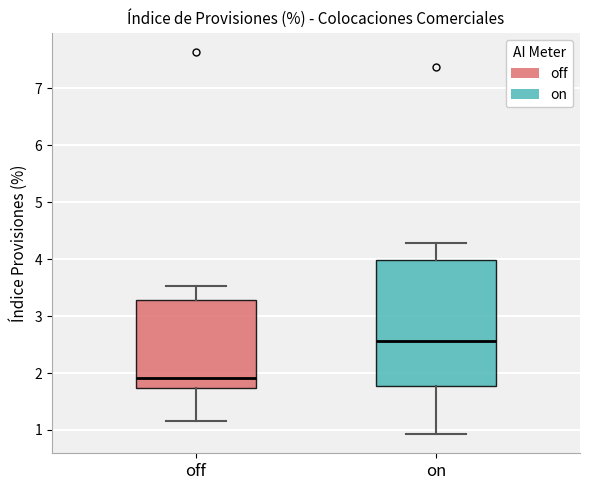

Where does the lower whisker of the box for on end on the y-axis? The values are not printed on the chart, so give them approximately, as read against the axis.

0.9